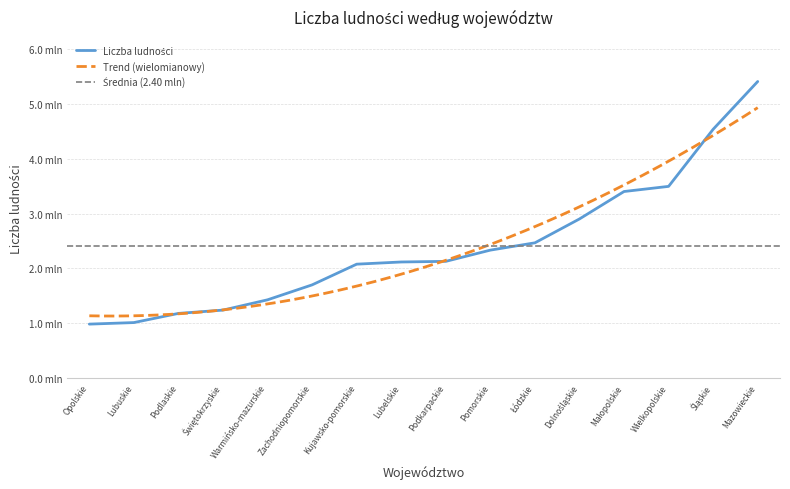

Which label corresponds to the smallest value in the chart?

Opolskie